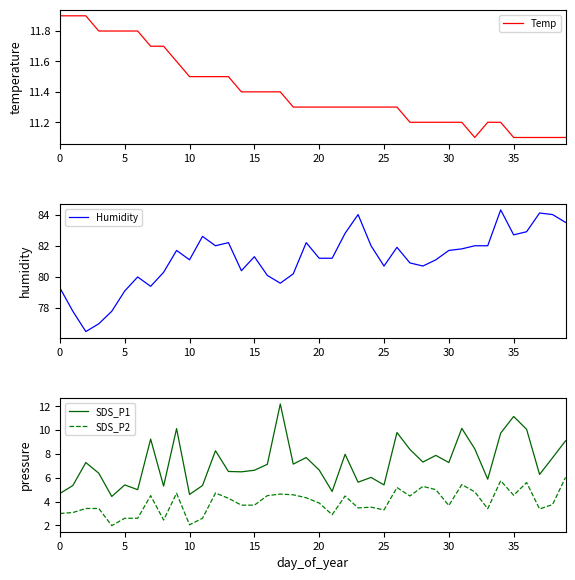

True or false: SDS_P2 and SDS_P1 intersect in this chart.

False